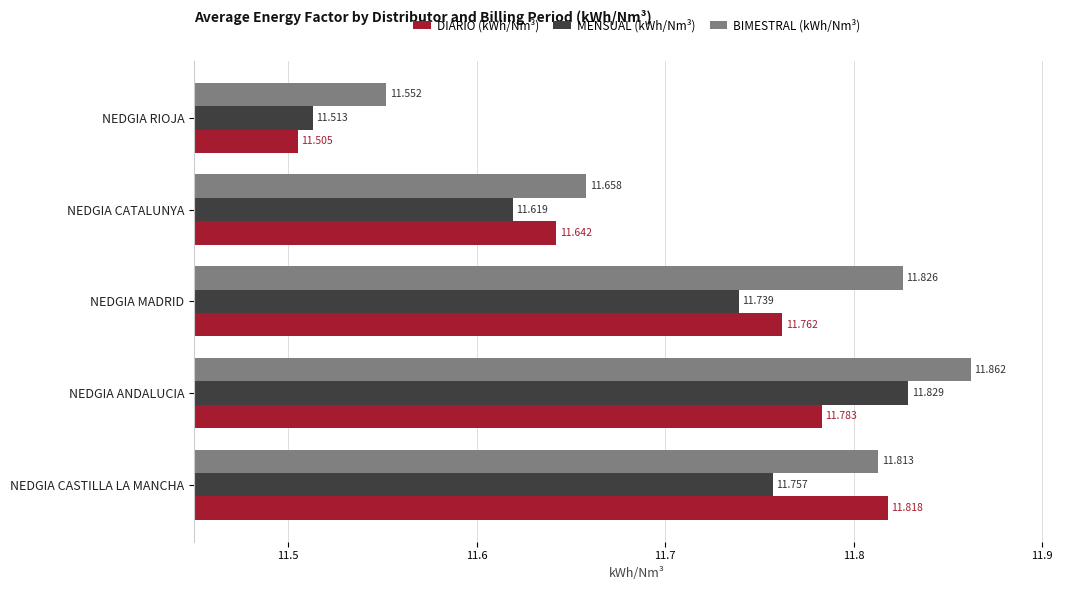

Count the BIMESTRAL (kWh/Nm³) values in the range 11 to 12.

5